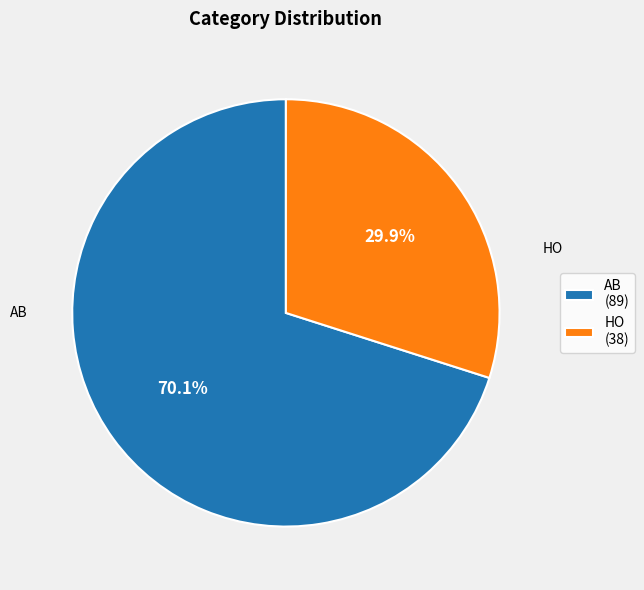

What is the largest slice in the pie chart?

AB